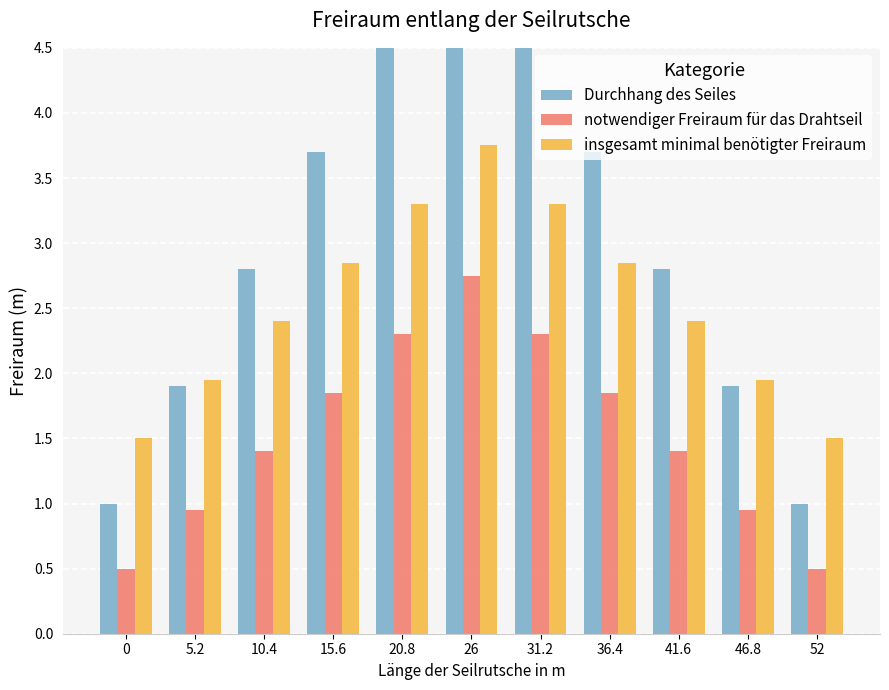

List the series in order of their peak value, lowest first.

notwendiger Freiraum für das Drahtseil, insgesamt minimal benötigter Freiraum, Durchhang des Seiles